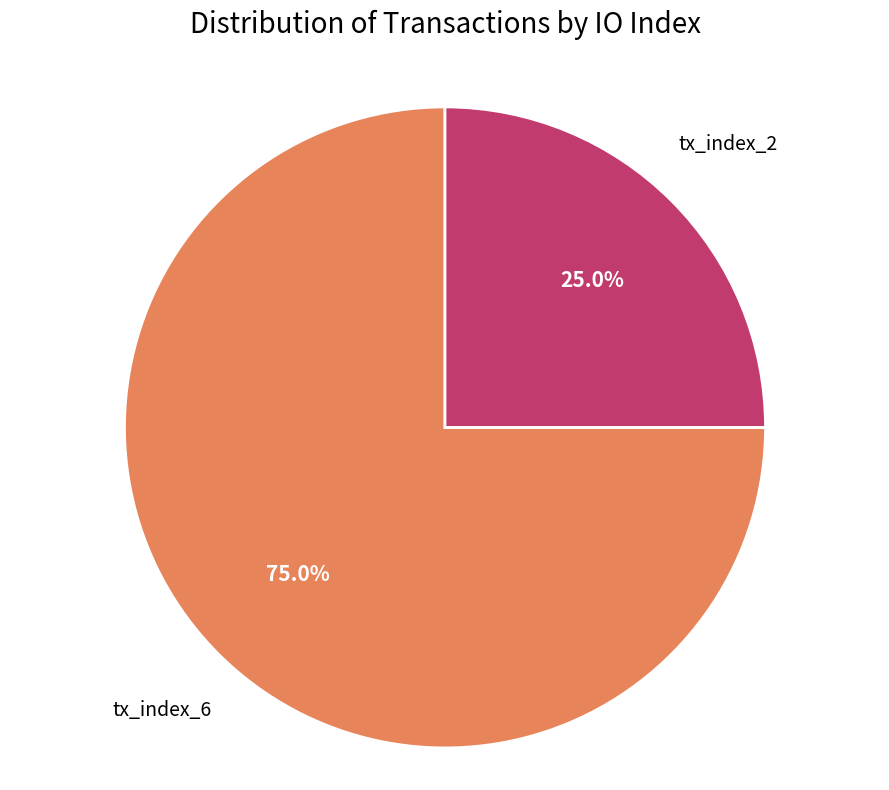

Does any single category account for the majority?

Yes